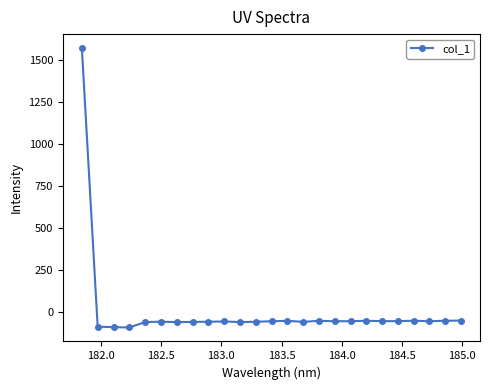

What is the value of the 20th point from the left?

-56.1